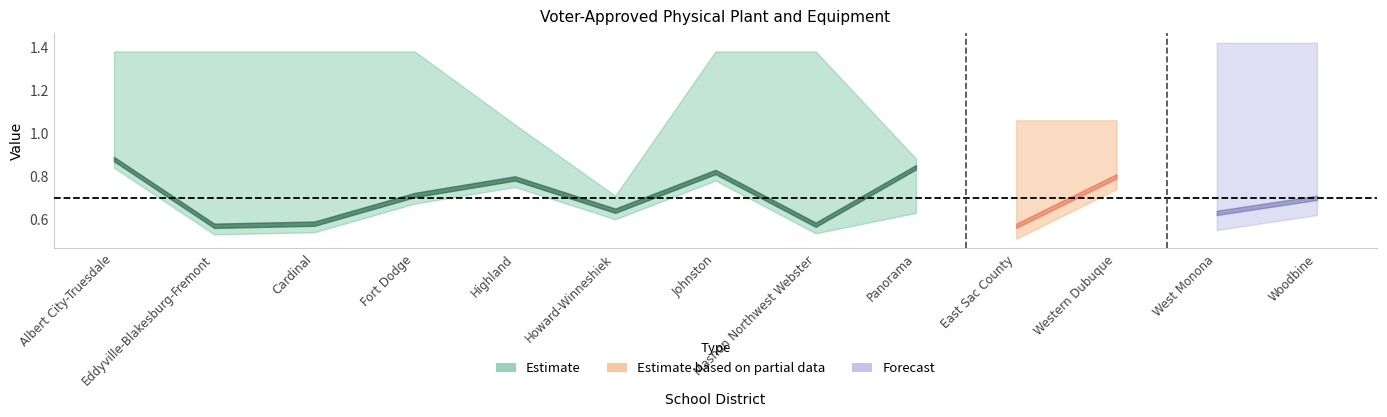

At which category is the sum across all series the highest?

Albert City-Truesdale